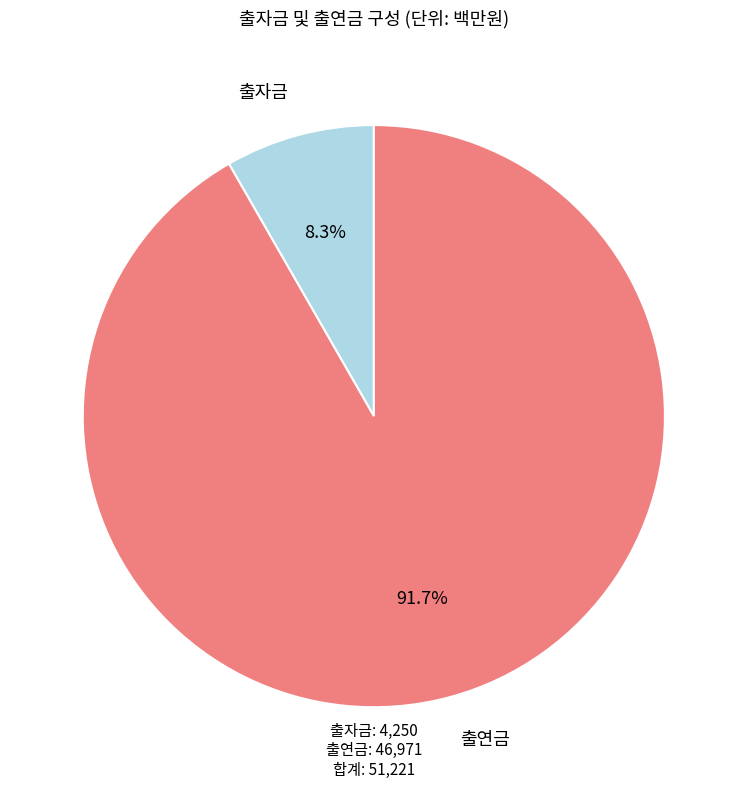

How many slices are in this pie chart?

2